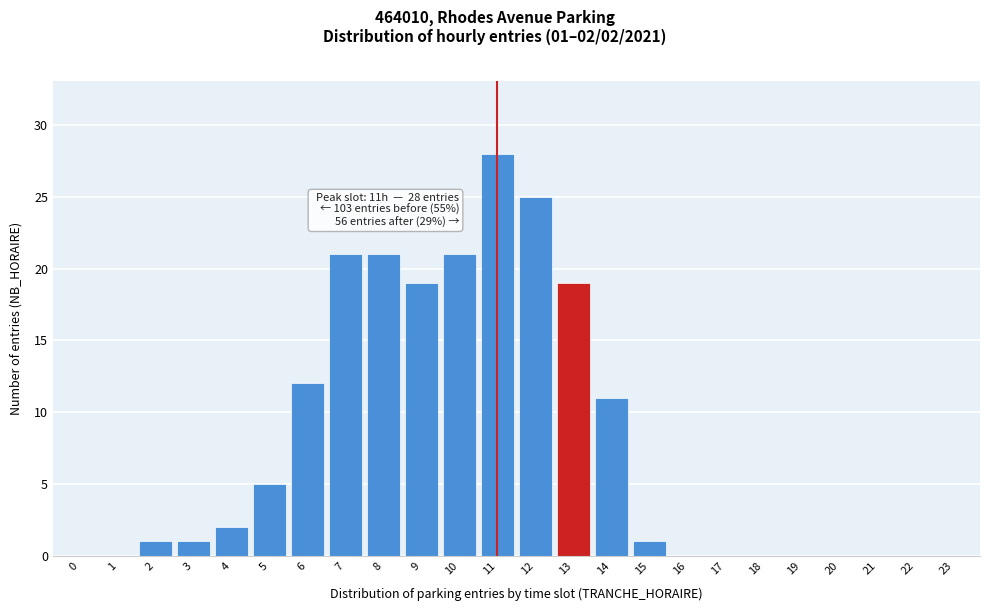

Reading right to left, what are all the values shown in this chart?

23=0	22=0	21=0	20=0	19=0	18=0	17=0	16=0	15=1	14=11	13=19	12=25	11=28	10=21	9=19	8=21	7=21	6=12	5=5	4=2	3=1	2=1	1=0	0=0